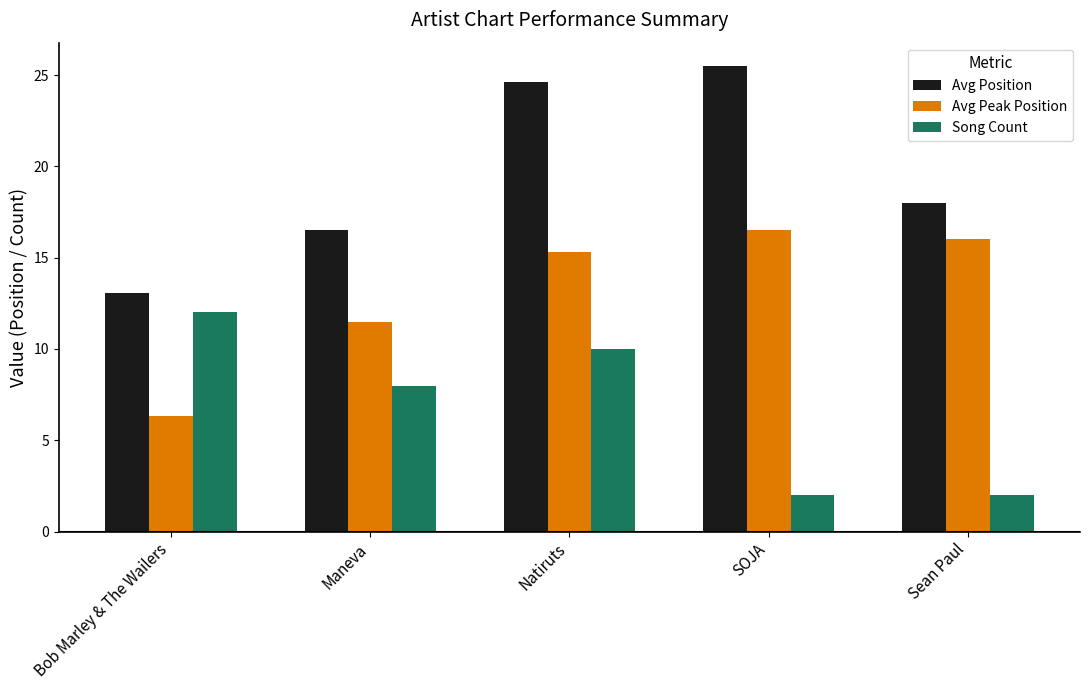

Which series has the largest total across all categories?

Avg Position